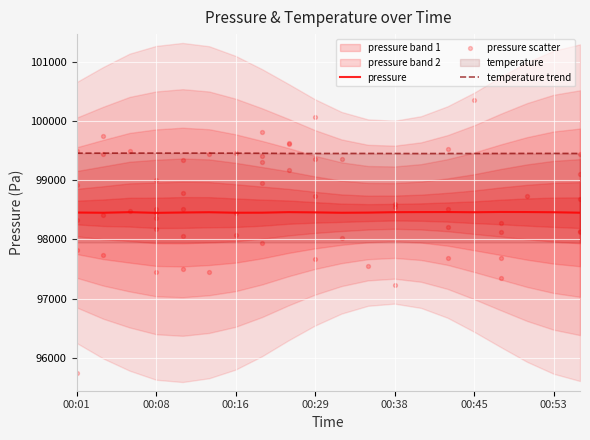

What is the total value across all series at 00:55?

197901.3